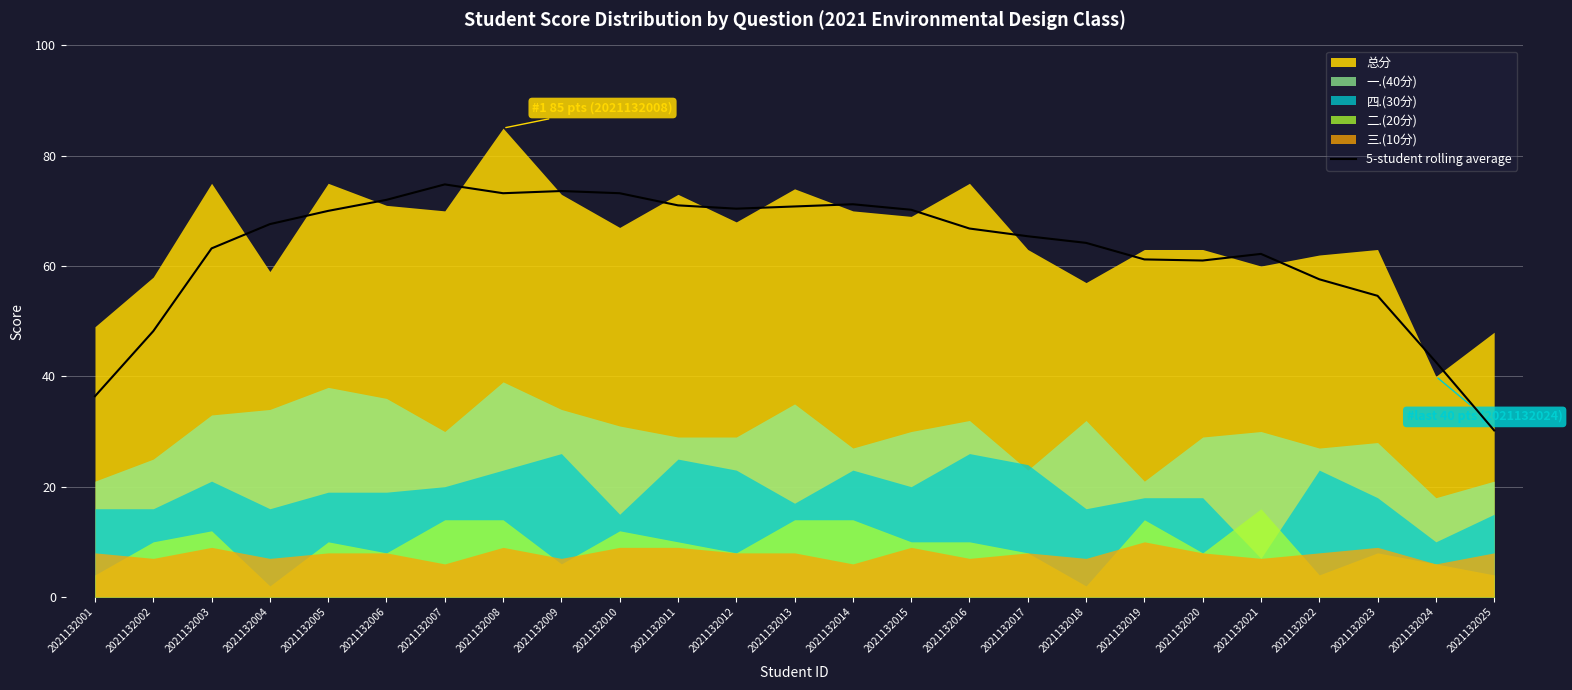

Does the chart display data point markers on the line(s)?

No